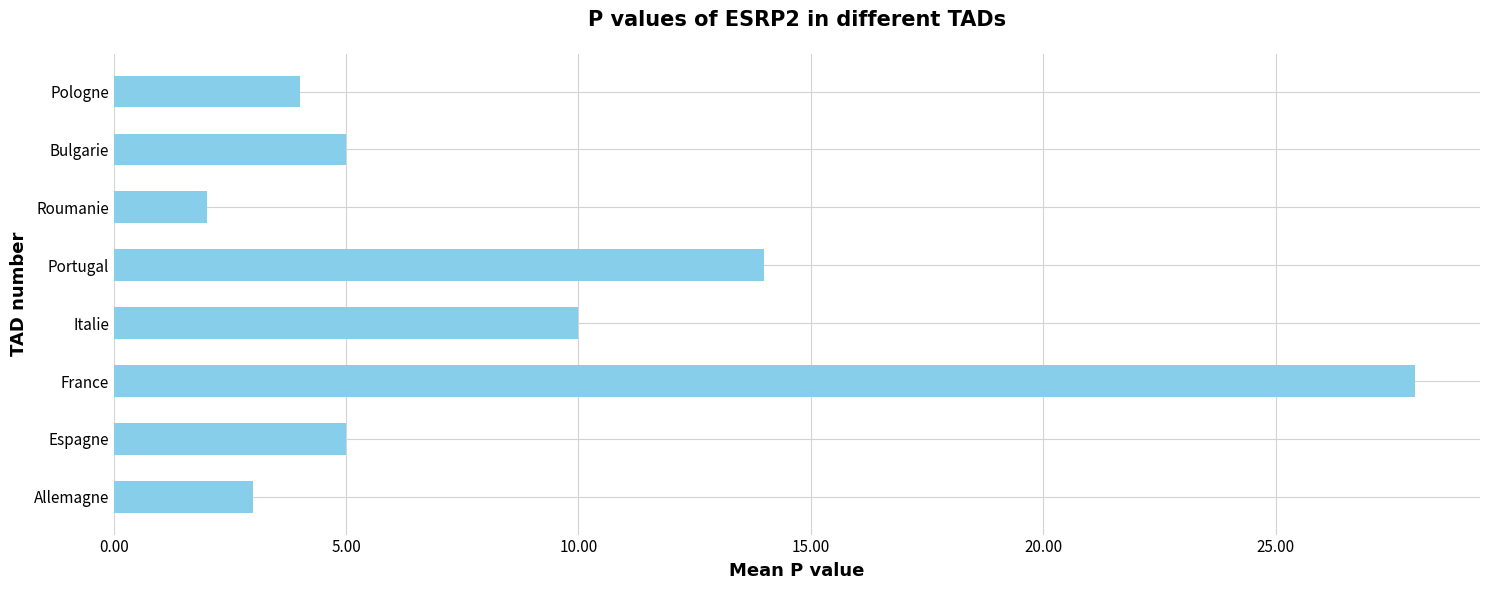

Does the chart contain stacked bars?

No